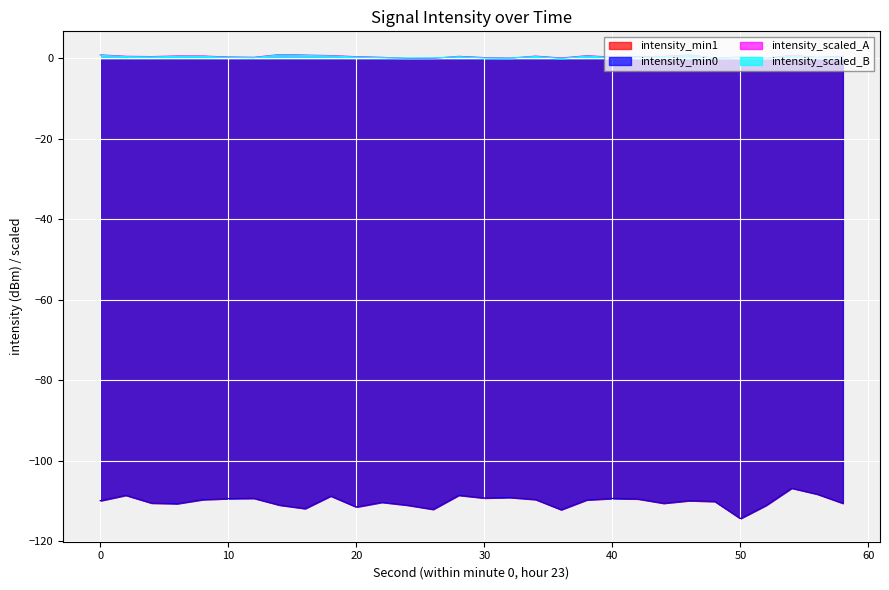

How many interior local peaks does the intensity_min0 series have?

9